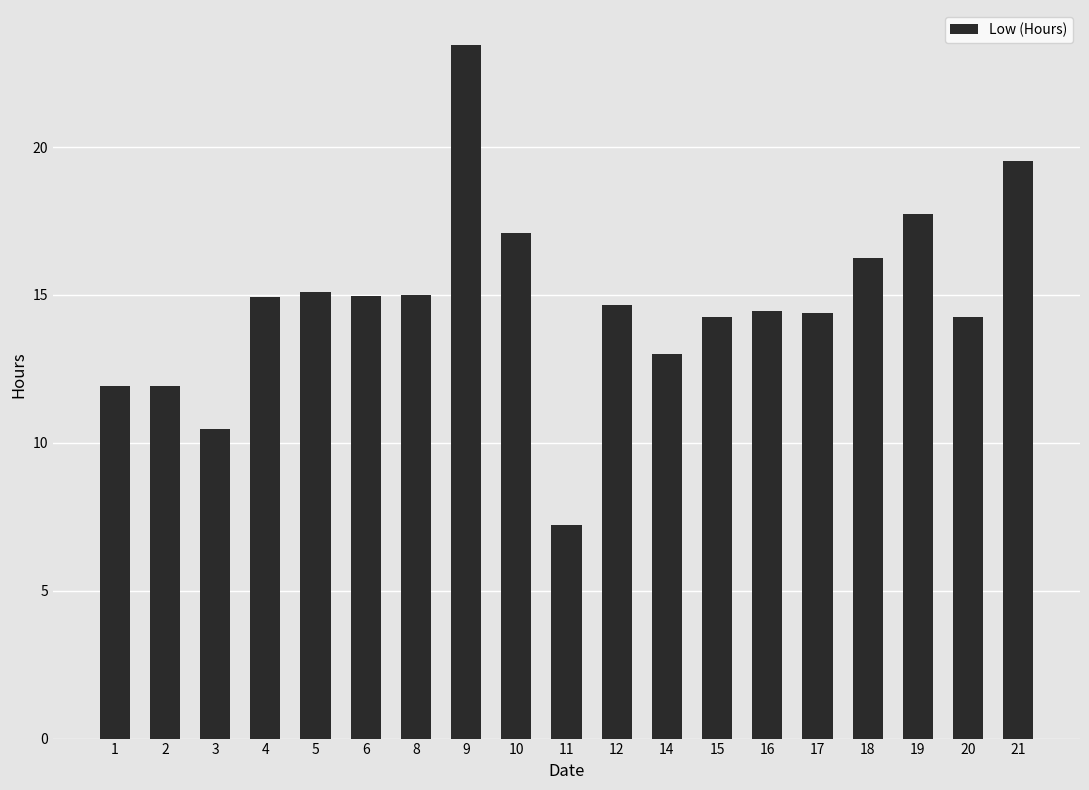

Are the bars horizontal?

No